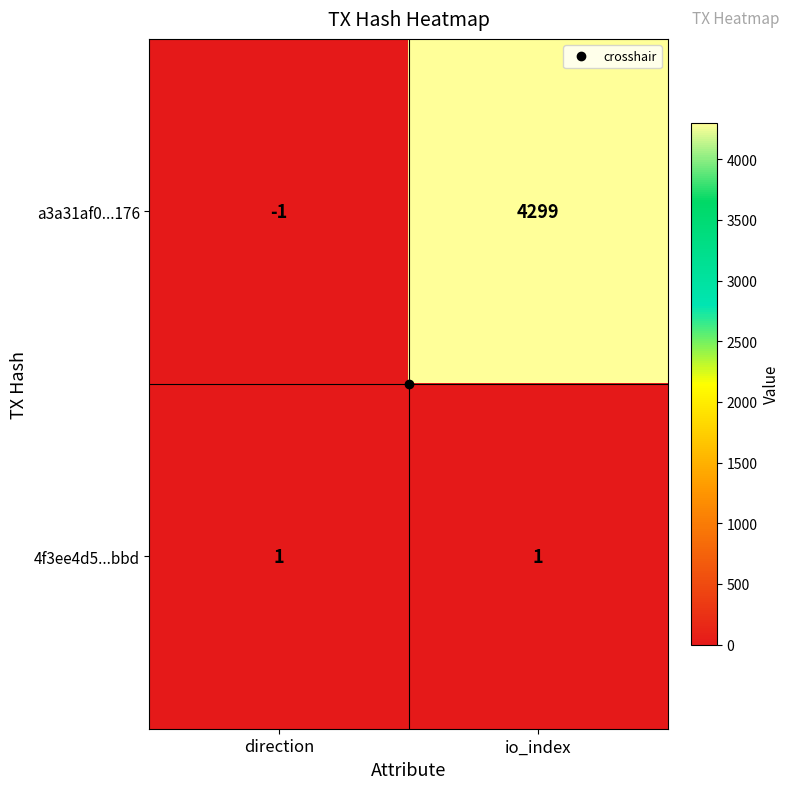

Which series has the largest range (max minus min)?

a3a31af0...176